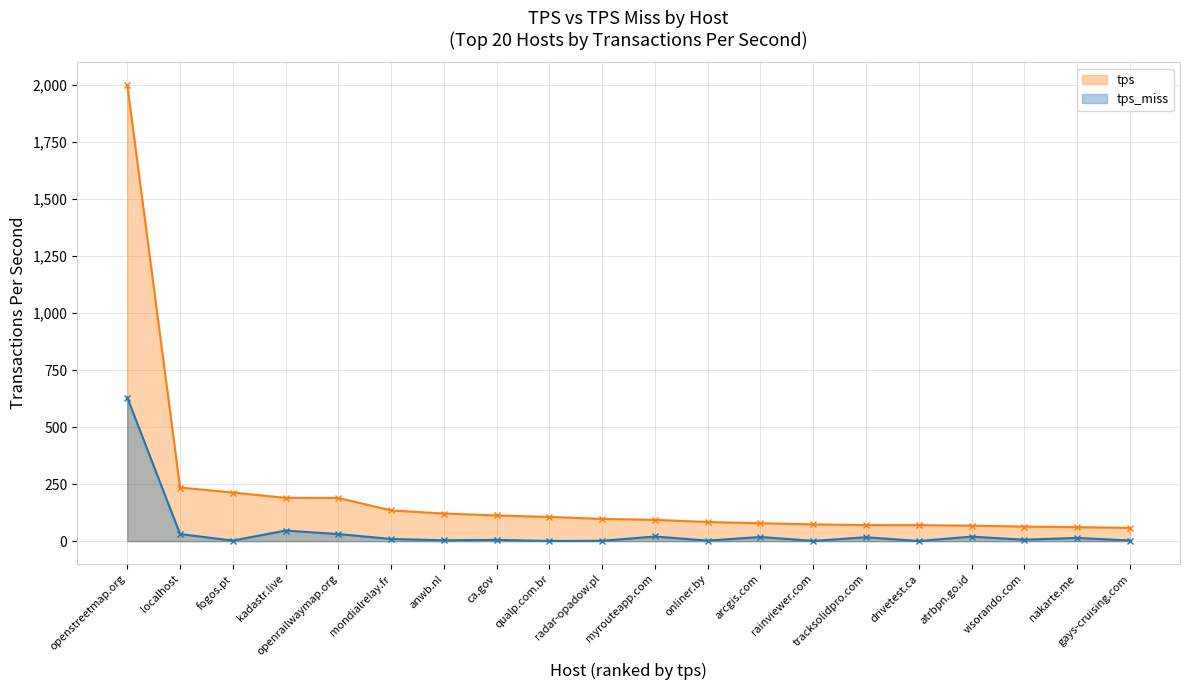

Is the value of tps at anwb.nl greater than the value of tps_miss at onliner.by?

Yes